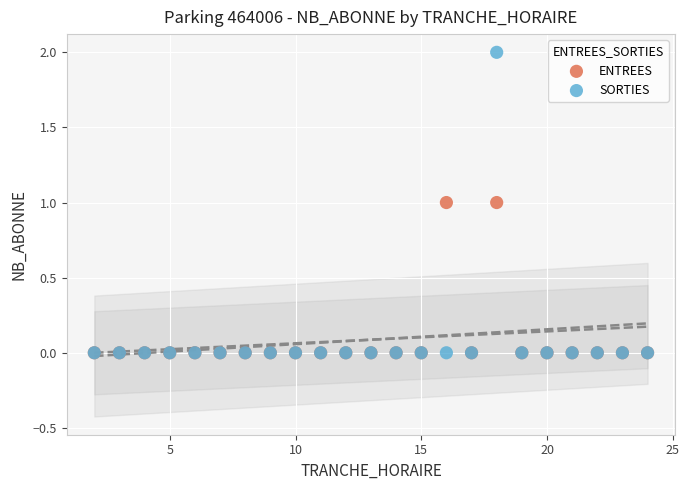

What are all the series names shown in the legend?

ENTREES, SORTIES